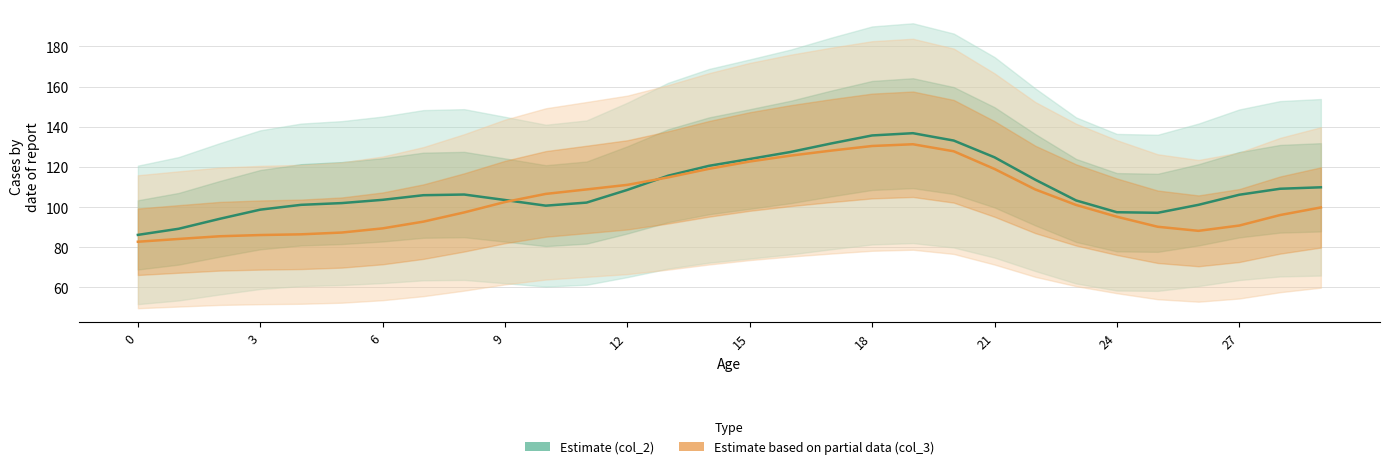

The col_2 (Estimate) series shows 65.3 at 3. True or false?

False